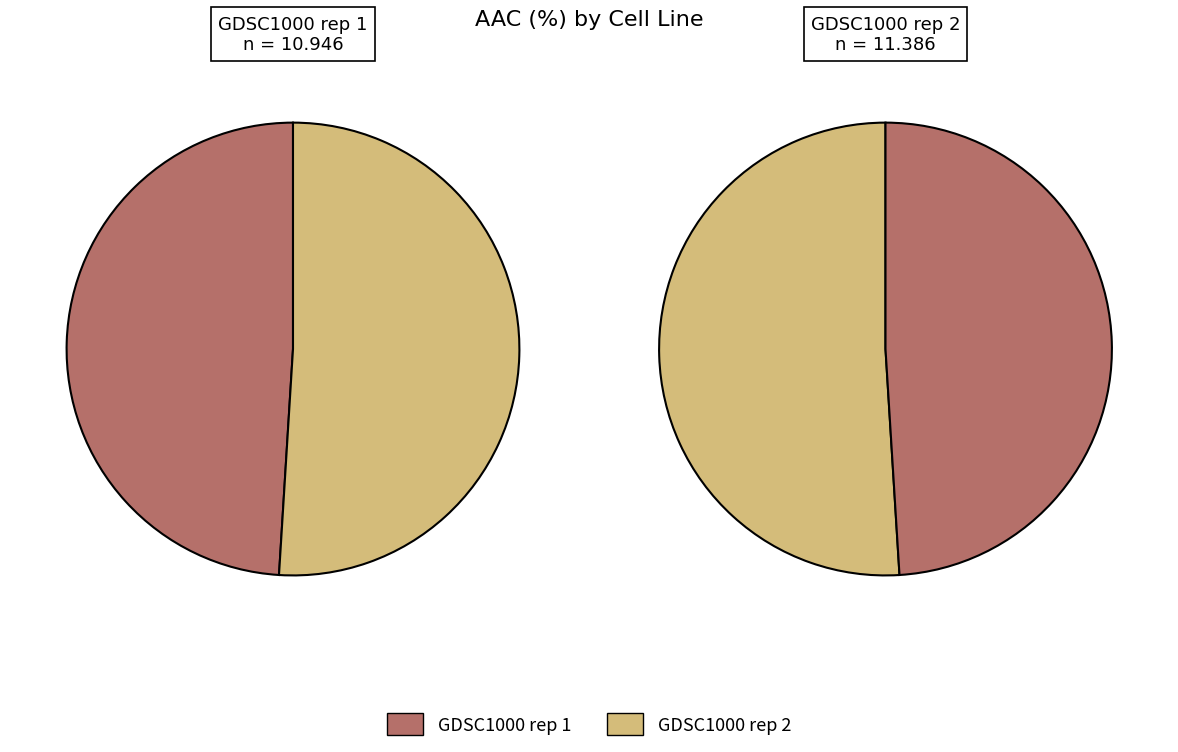

Which category accounts for the majority?

GDSC1000 rep 2